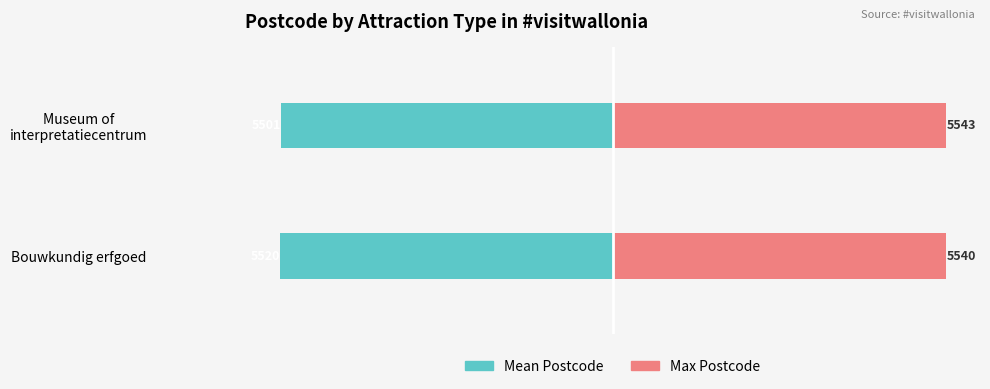

What is the sum of all Mean Postcode values?

-11021.2